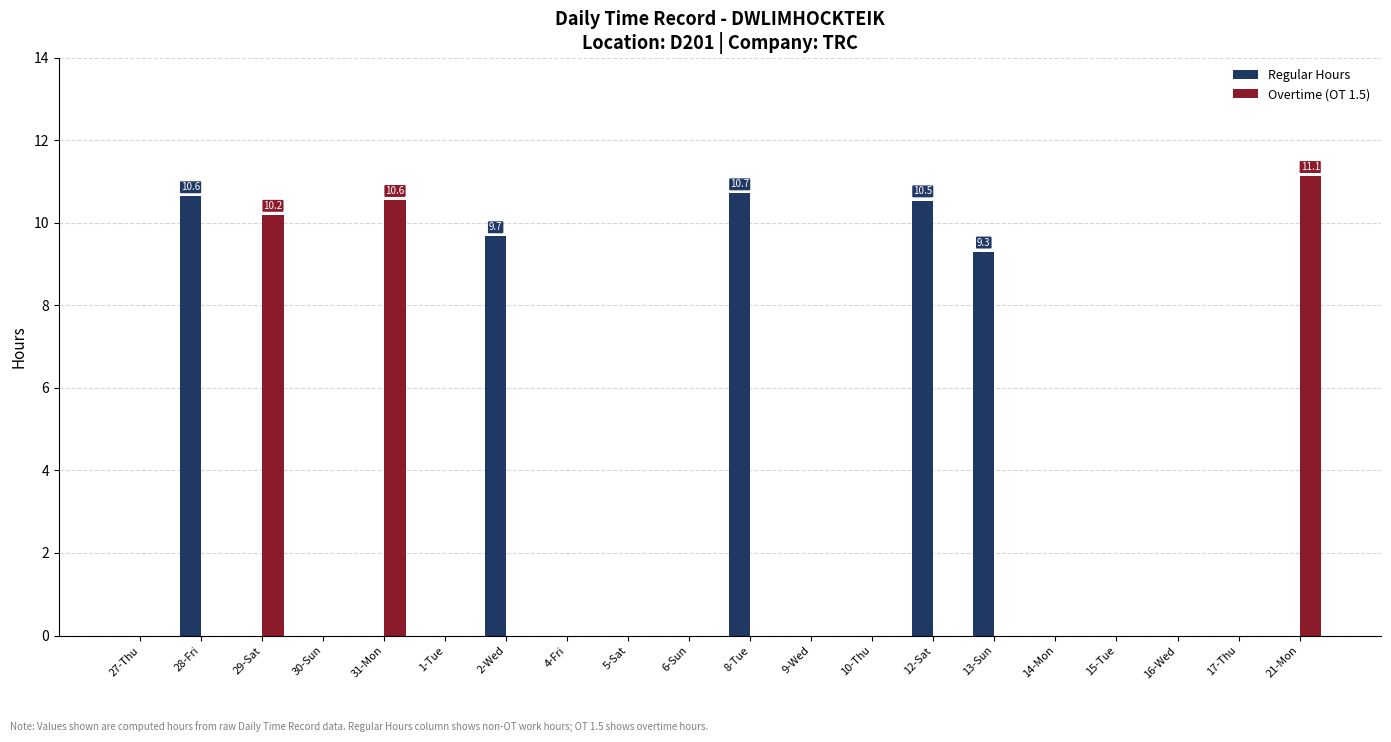

Reading left to right, extract all data points from this chart.

Regular Hours: 0.0	10.6	0.0	0.0	0.0	0.0	9.7	0.0	0.0	0.0	10.7	0.0	0.0	10.5	9.3	0.0	0.0	0.0	0.0	0.0
Overtime (OT 1.5): 0.0	0.0	10.2	0.0	10.6	0.0	0.0	0.0	0.0	0.0	0.0	0.0	0.0	0.0	0.0	0.0	0.0	0.0	0.0	11.1